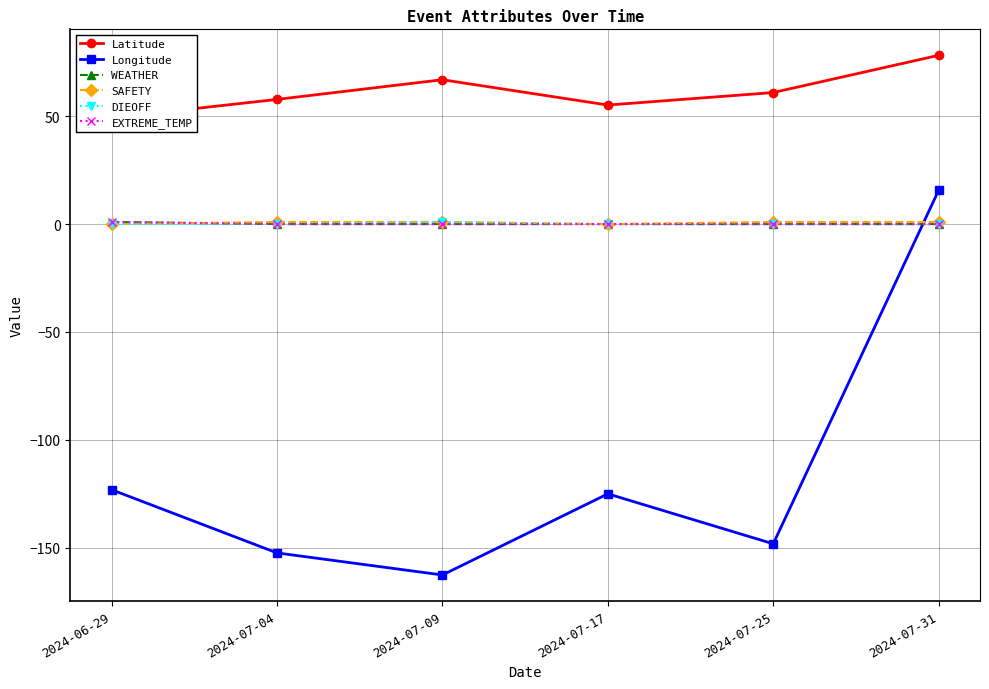

True or false: EXTREME_TEMP and DIEOFF intersect in this chart.

False